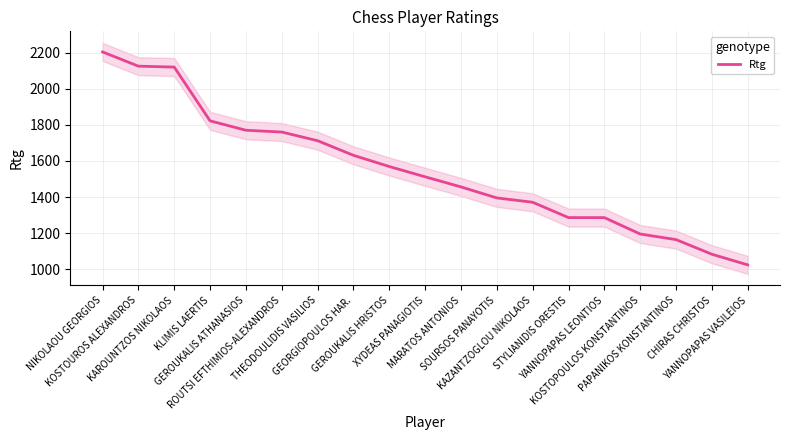

Does the chart have visible grid lines?

Yes